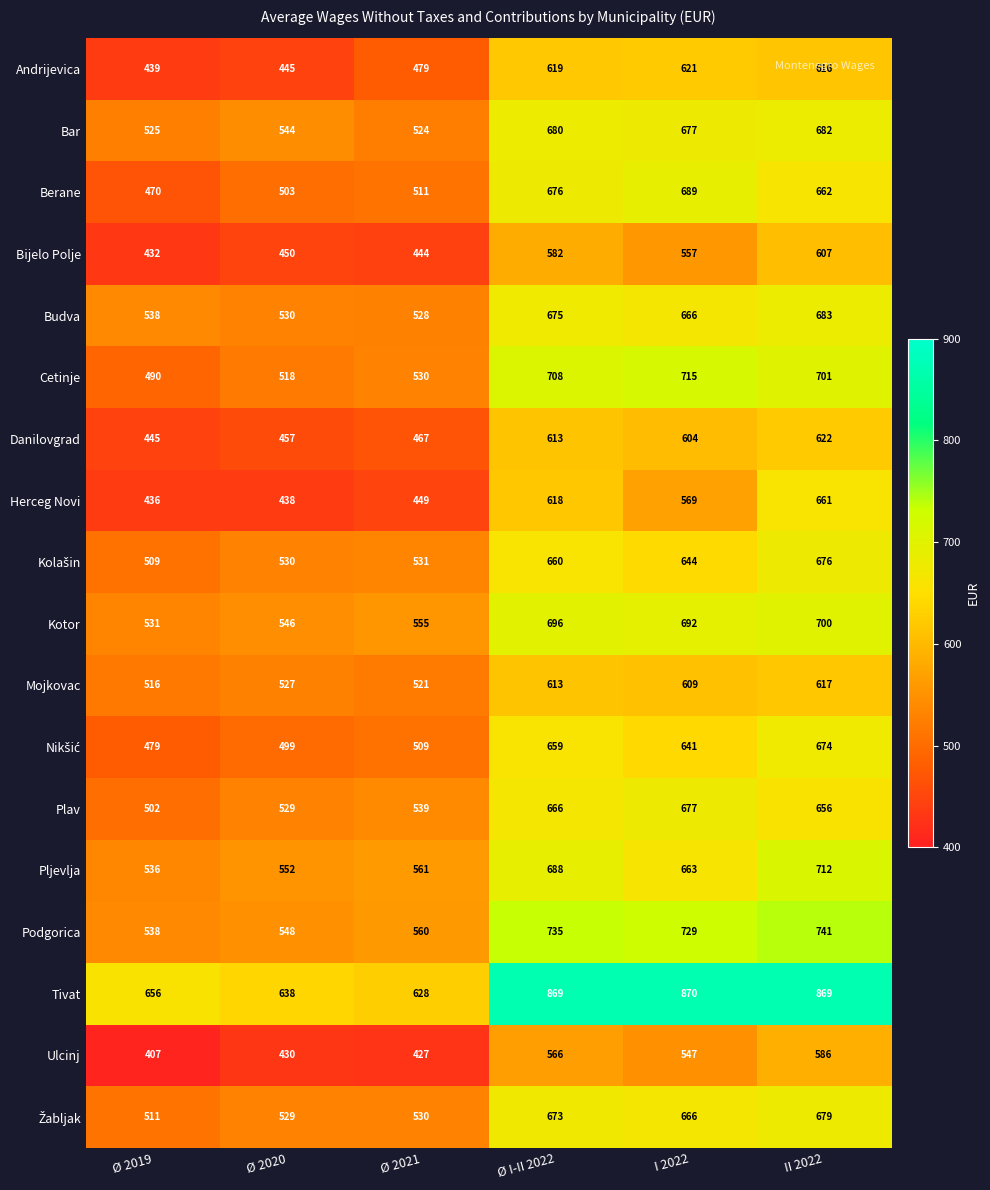

The Bar series shows 677 at I 2022. True or false?

True